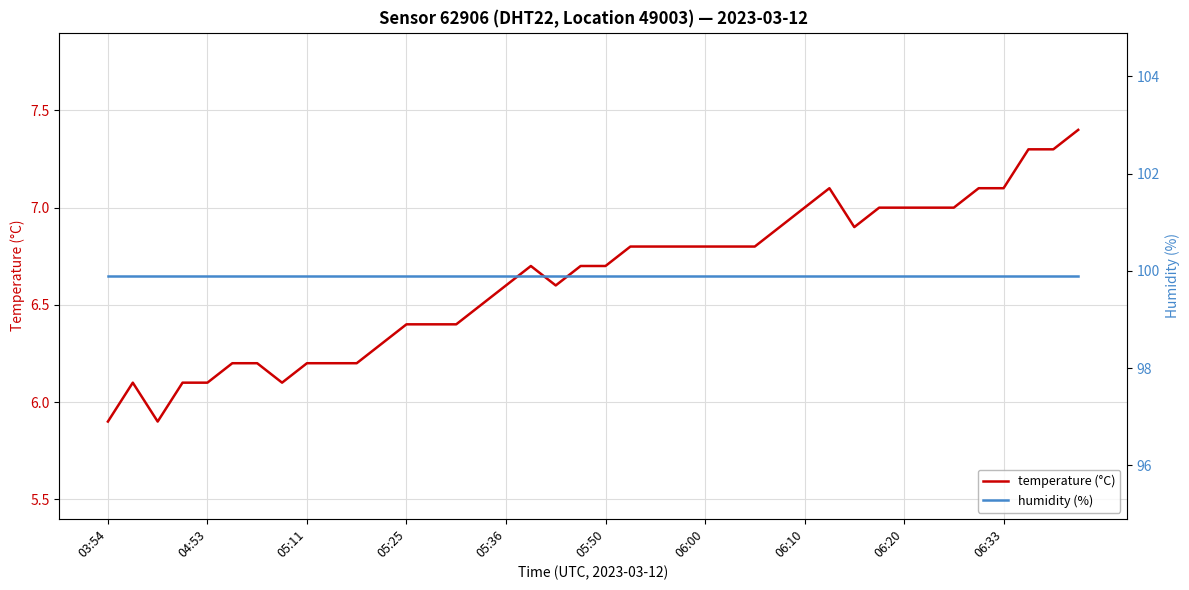

Reading left to right, extract all data points from this chart.

temperature (°C): 5.9	6.1	5.9	6.1	6.1	6.2	6.2	6.1	6.2	6.2	6.2	6.3	6.4	6.4	6.4	6.5	6.6	6.7	6.6	6.7	6.7	6.8	6.8	6.8	6.8	6.8	6.8	6.9	7.0	7.1	6.9	7.0	7.0	7.0	7.0	7.1	7.1	7.3	7.3	7.4
humidity (%): 99.9	99.9	99.9	99.9	99.9	99.9	99.9	99.9	99.9	99.9	99.9	99.9	99.9	99.9	99.9	99.9	99.9	99.9	99.9	99.9	99.9	99.9	99.9	99.9	99.9	99.9	99.9	99.9	99.9	99.9	99.9	99.9	99.9	99.9	99.9	99.9	99.9	99.9	99.9	99.9